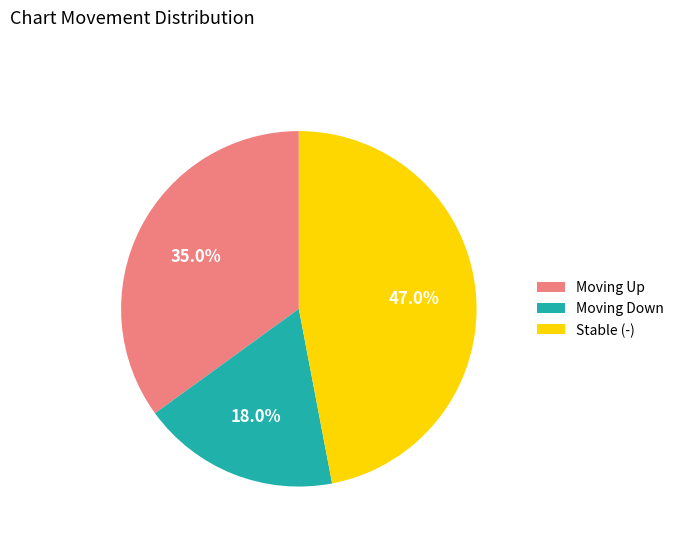

Rank the categories by value from lowest to highest.

Moving Down, Moving Up, Stable (-)